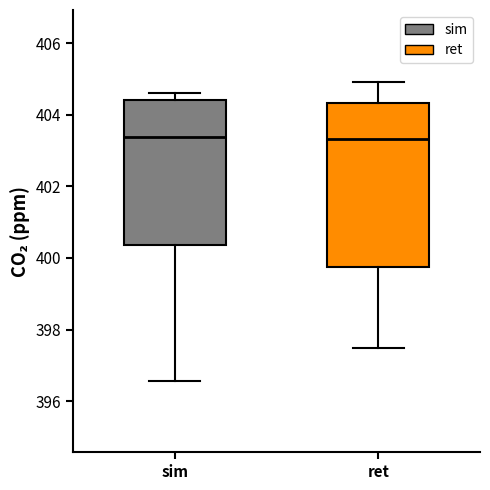

Which box is the tallest, from its lower edge to its upper edge?

ret